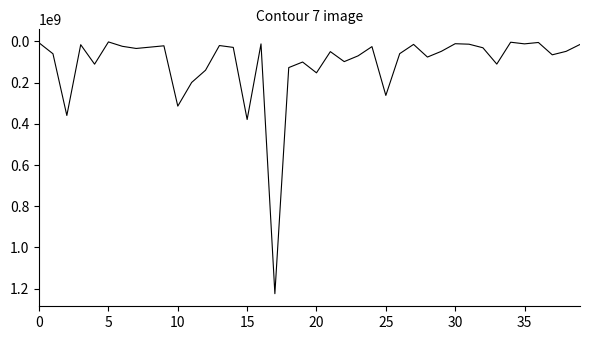

What is the difference between the maximum and minimum values?

1222286250